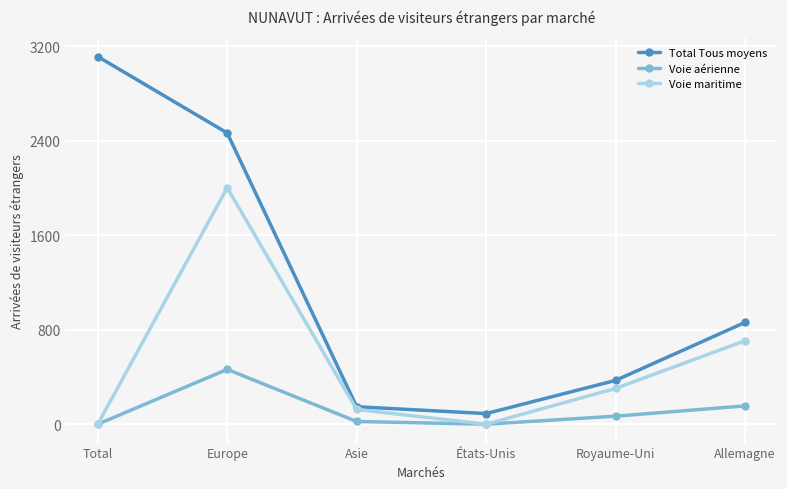

What is the highest value of the Voie aérienne series?

464